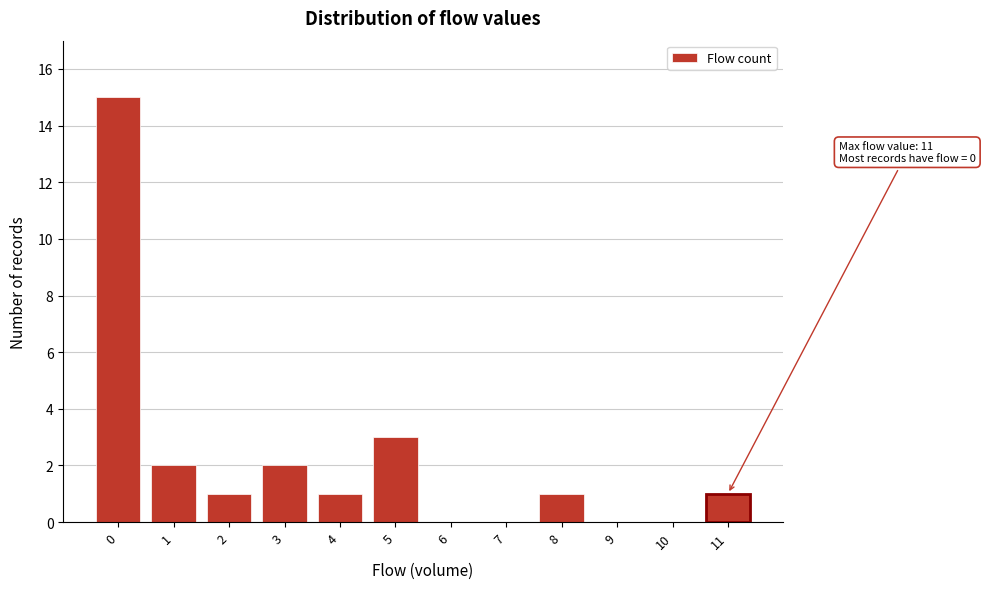

Reading left to right, transcribe all the data shown in this chart.

0=15	1=2	2=1	3=2	4=1	5=3	6=0	7=0	8=1	9=0	10=0	11=1